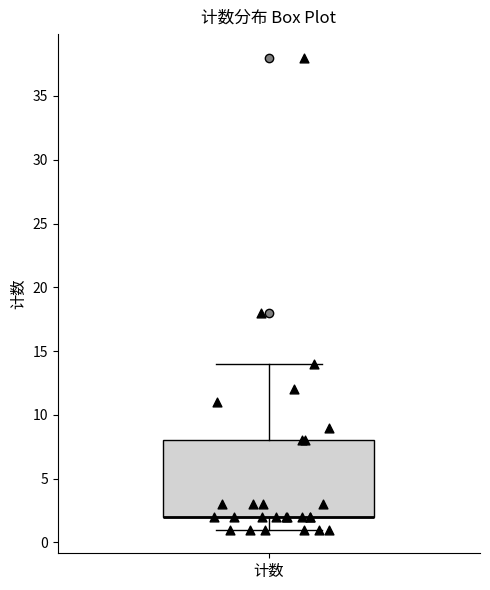

Where is the lower edge of the box for 计数 on the y-axis? The values are not printed on the chart, so give them approximately, as read against the axis.

2